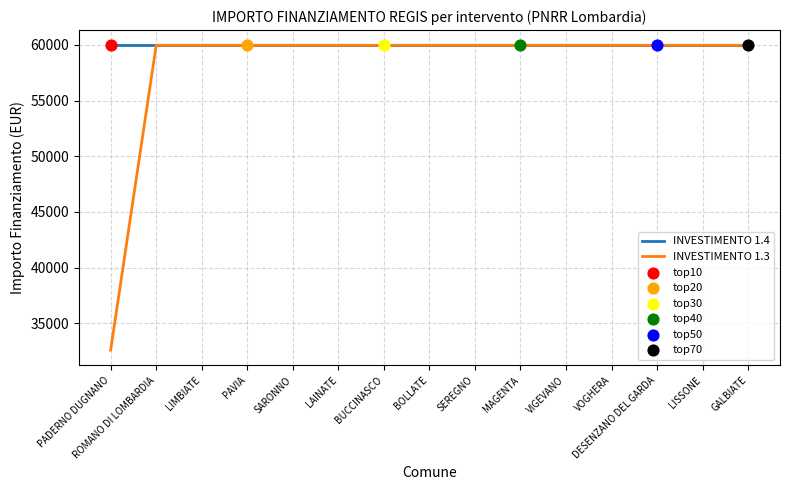

What is the total value across all series at LAINATE?

119932